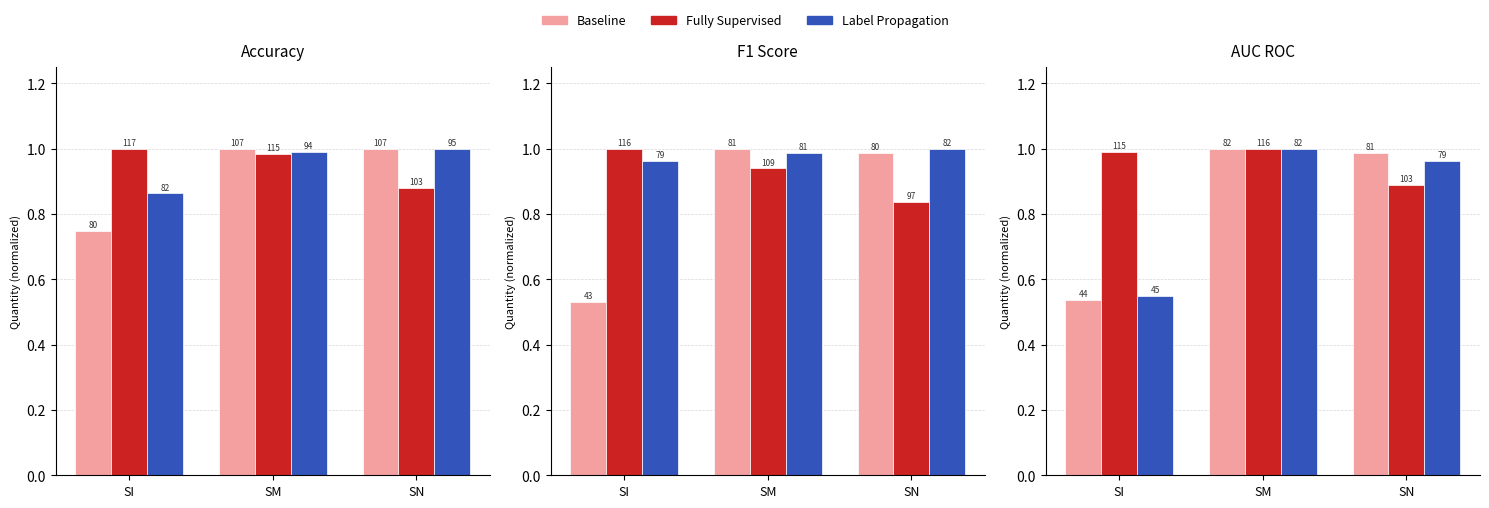

At which label does Label Propagation reach its minimum?

SI